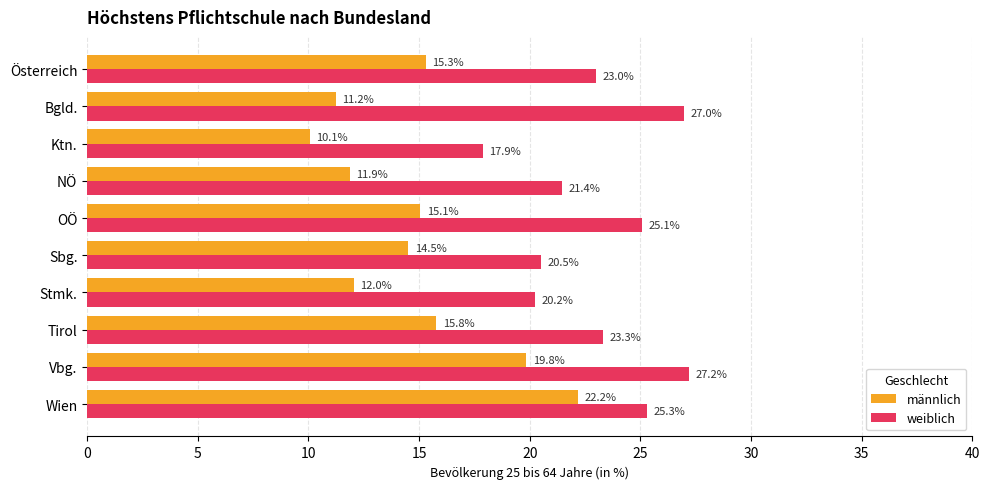

Between Österreich and Tirol, which series saw the biggest shift?

männlich